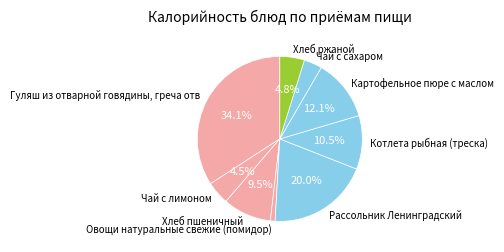

To the nearest percent, what is the average slice percentage?

11%